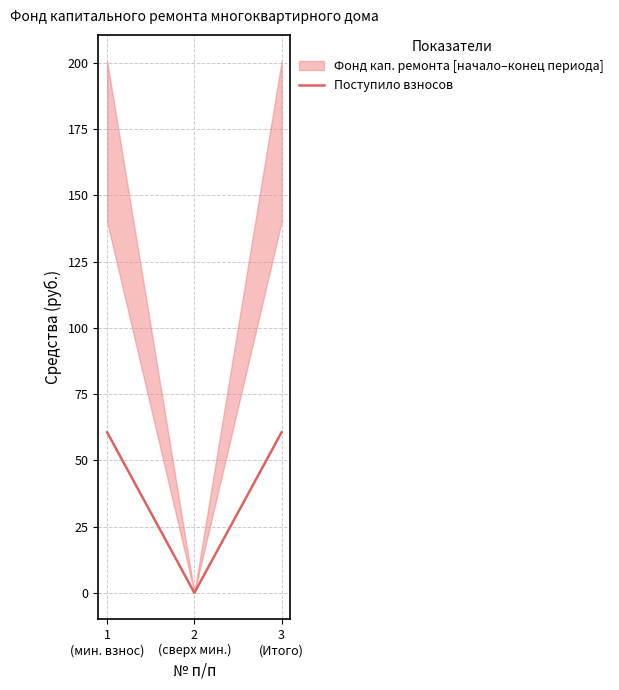

True or false: the data shows 95.3 at 1
(мин. взнос).

False